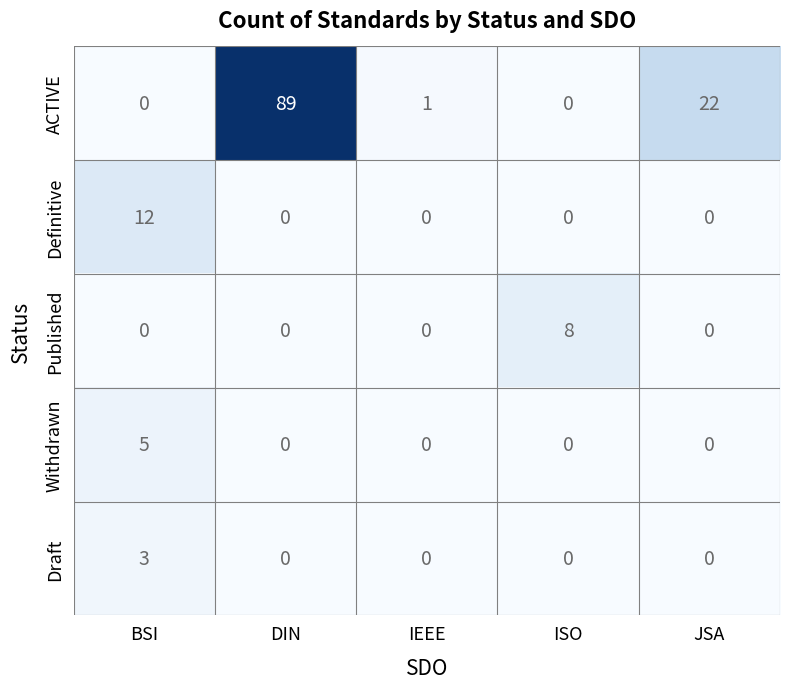

What is the highest value of the Published series?

8